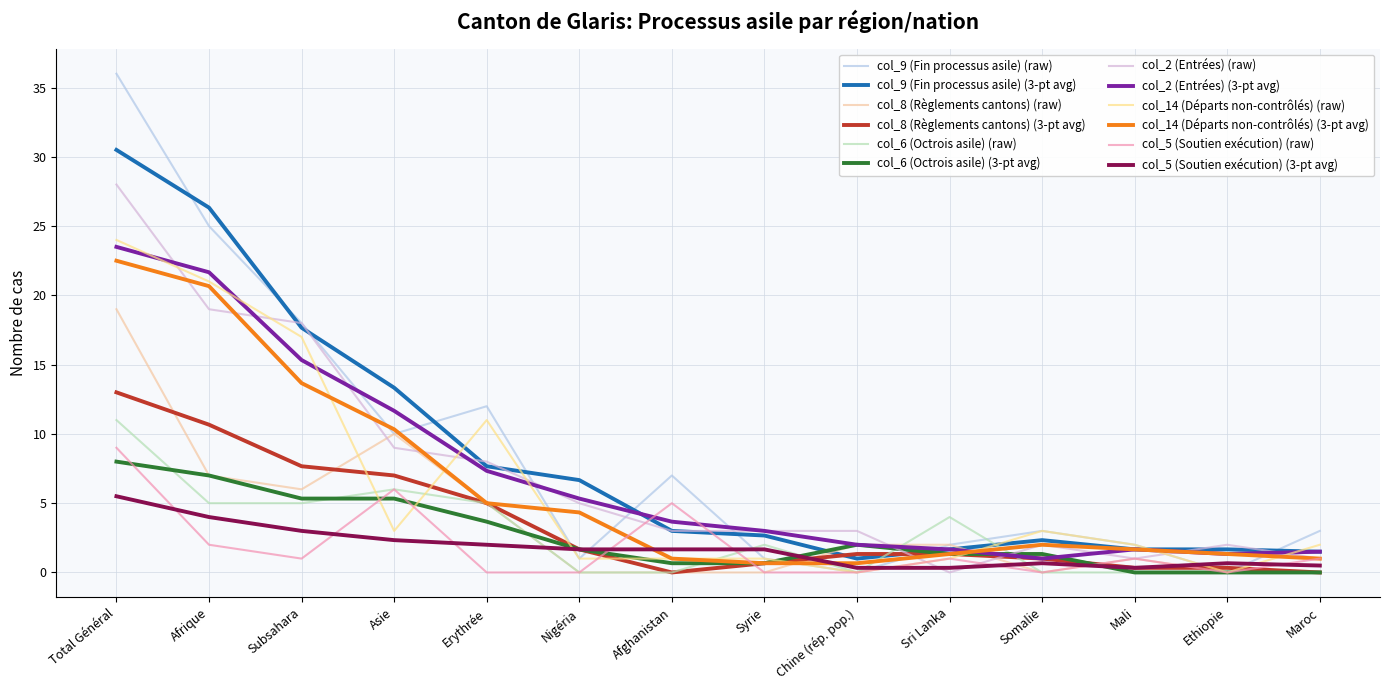

Between Subsahara and Mali, which series saw the biggest shift?

col_2 (Entrées) (raw)